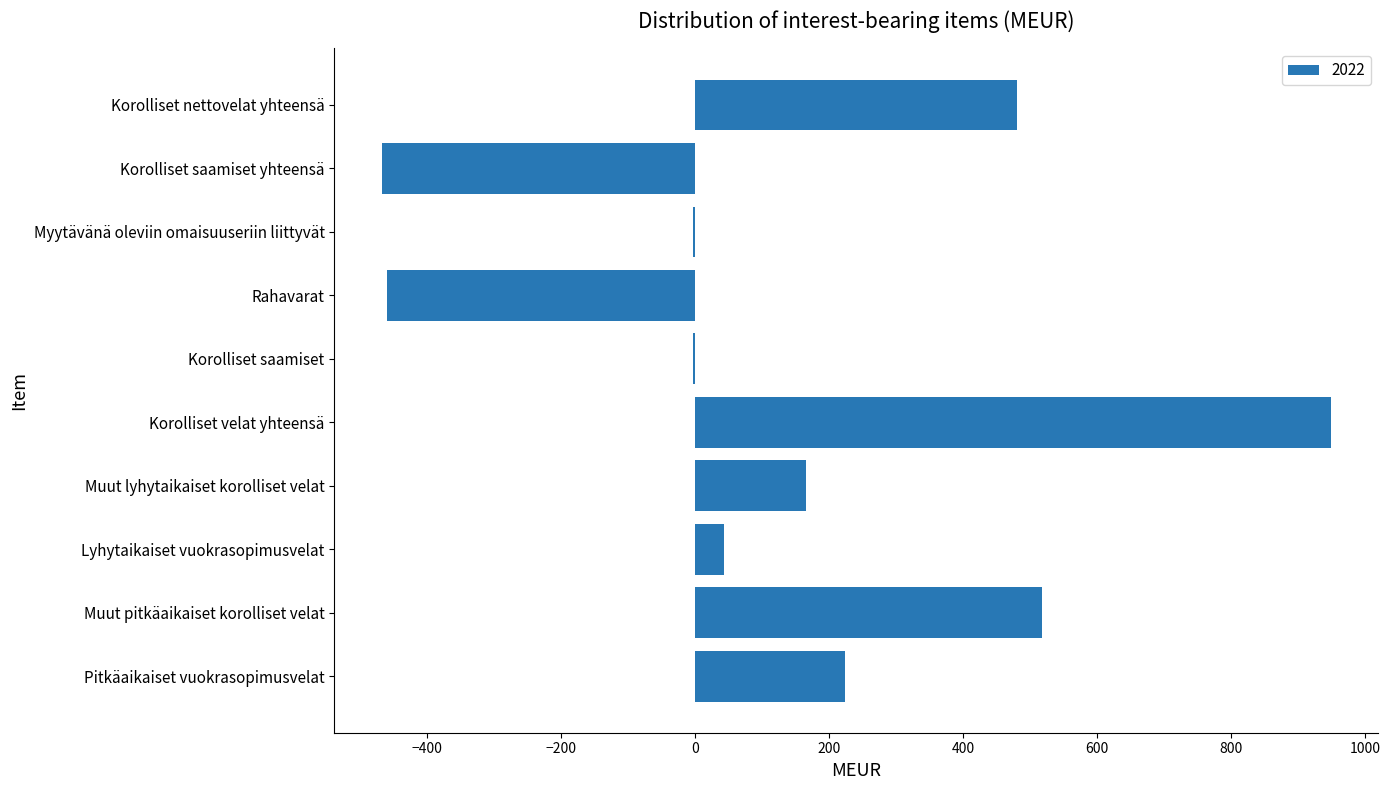

Is it true that the value at Rahavarat is -735?

False